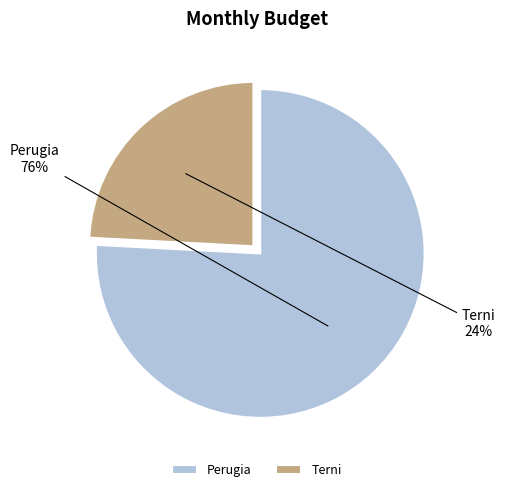

Rank the categories by value from highest to lowest.

Perugia, Terni